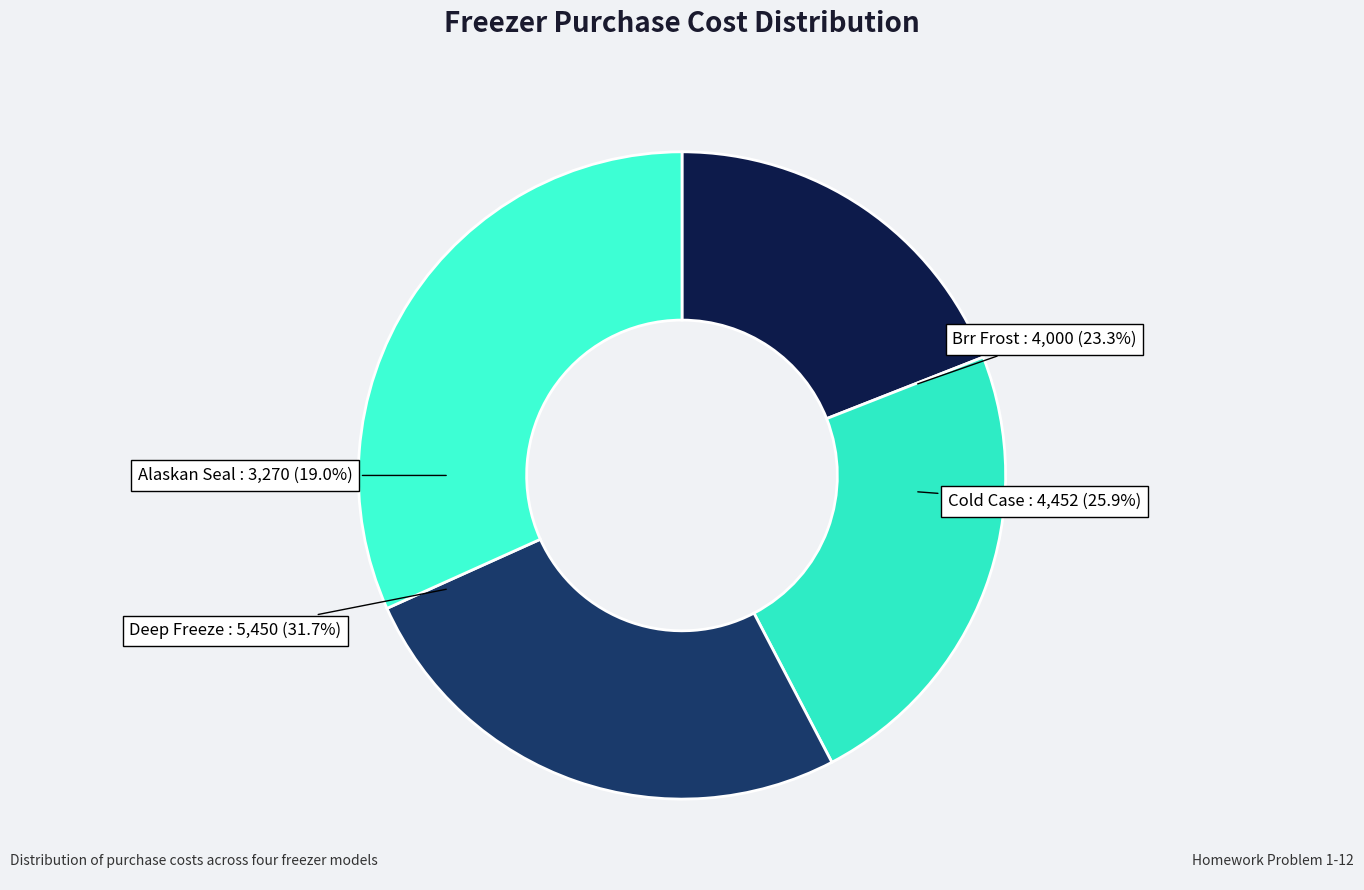

Is it true that Deep Freeze is 45% of the pie?

False